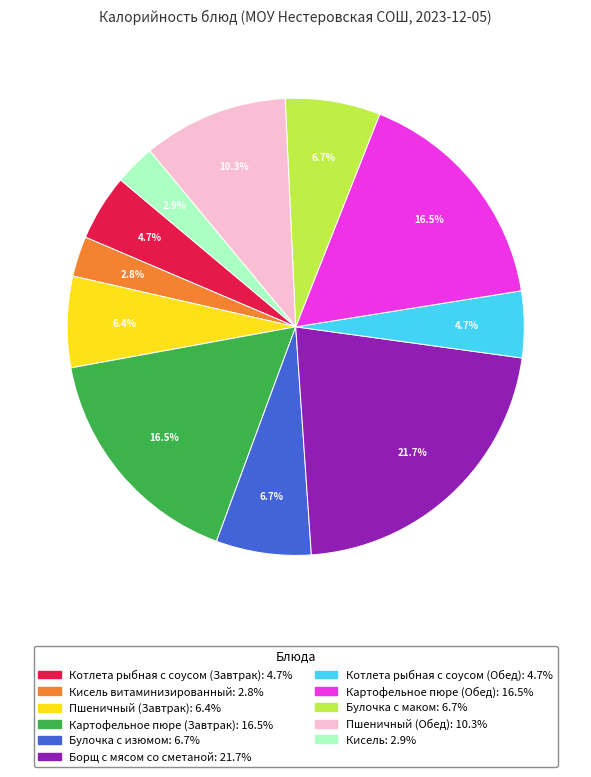

Is there any slice that represents more than half of the pie?

No